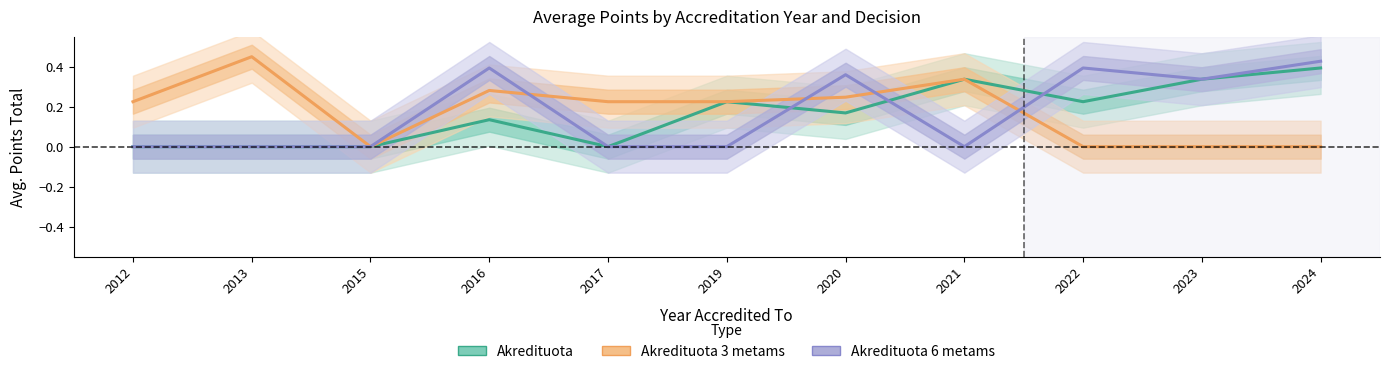

What are all the series names shown in the legend?

Akredituota, Akredituota 3 metams, Akredituota 6 metams